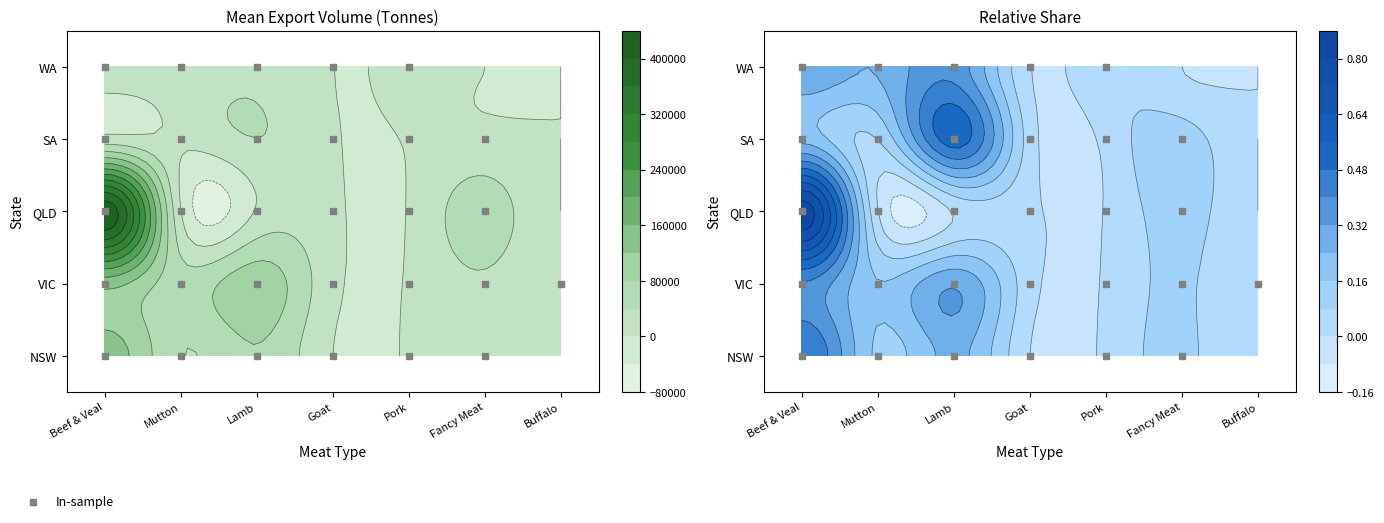

Reading right to left, transcribe all the data shown in this chart.

NSW: 28957.9	4817.6	61.2	77012.6	41731.1	0.0	141115.5
VIC: 32871.7	3293.7	10631.5	106519.0	56978.2	2.7	135933.4
QLD: 62657.6	1965.5	6492.6	3958.0	998.7	0.0	428078.2
SA: 9093.7	1706.2	3011.5	39531.9	6218.9	0.0	15991.2
WA: 0.0	6258.7	309.1	32473.8	21488.4	0.0	26887.9